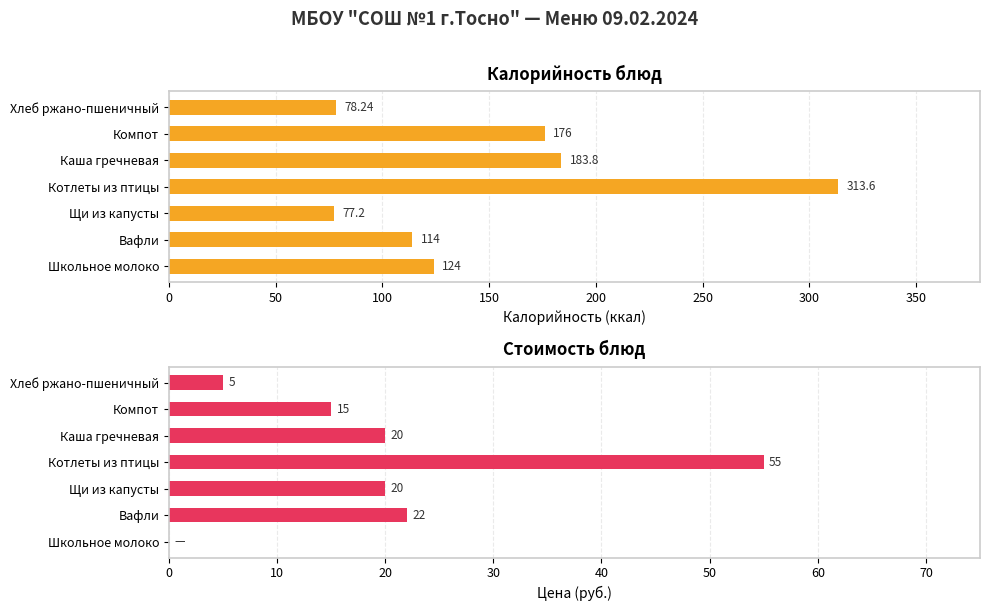

Between Хлеб ржано-пшеничный and Щи из капусты, which is larger?

Хлеб ржано-пшеничный